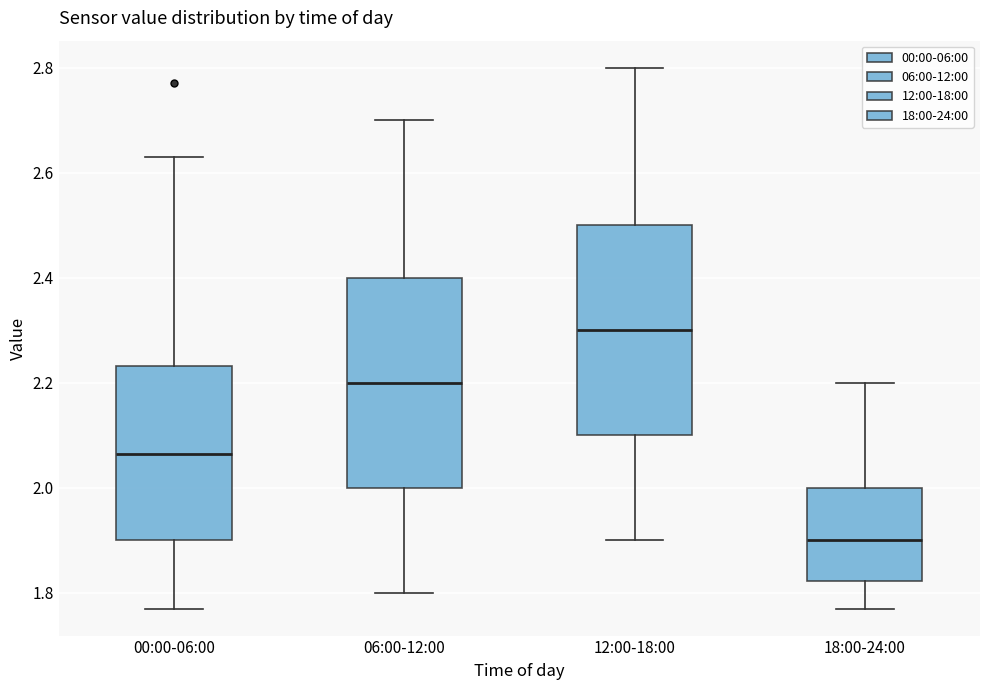

Where is the upper edge of the box for 06:00-12:00 on the y-axis? The values are not printed on the chart, so give them approximately, as read against the axis.

2.40